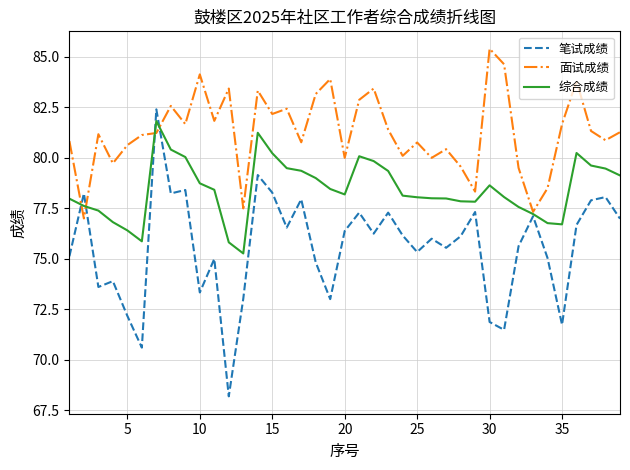

Which series has the largest range (max minus min)?

笔试成绩